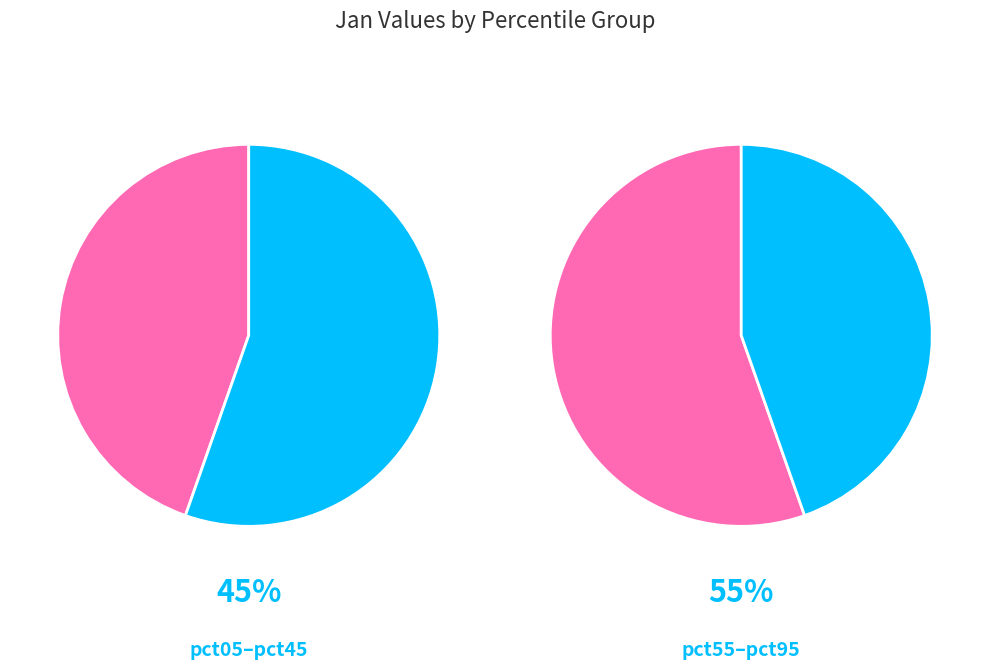

Is it true that pct85 is 23% of the pie?

False